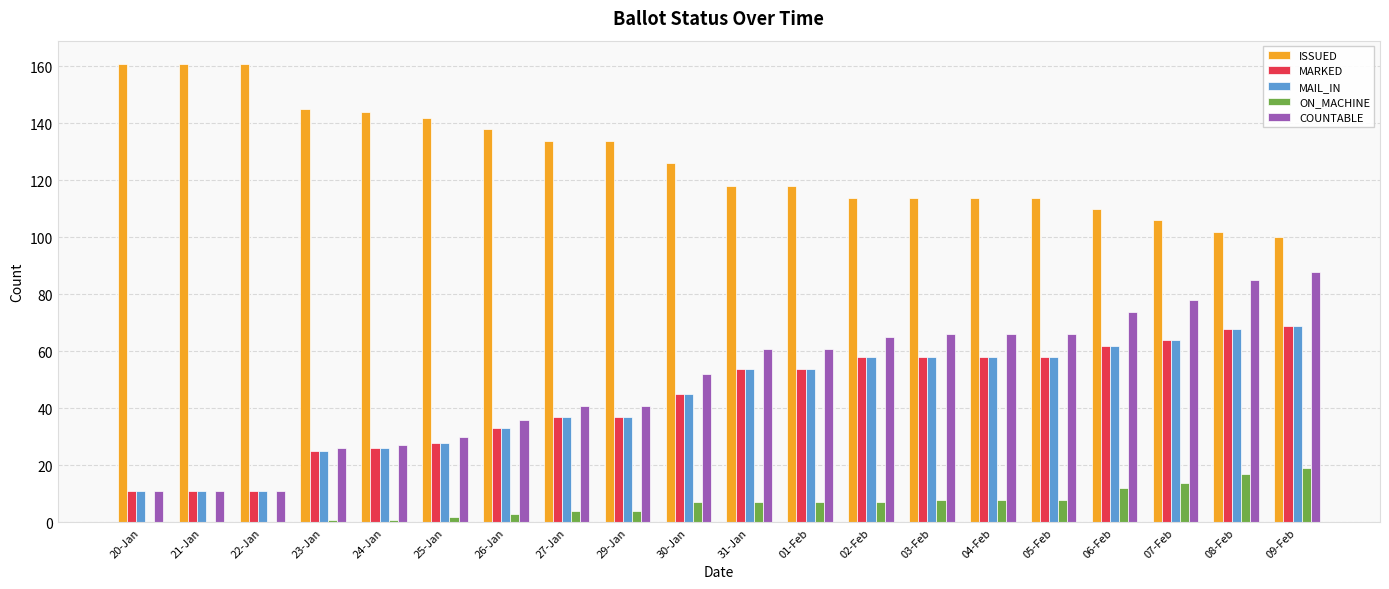

Is the value of ON_MACHINE at 23-Jan greater than the value of ISSUED at 30-Jan?

No